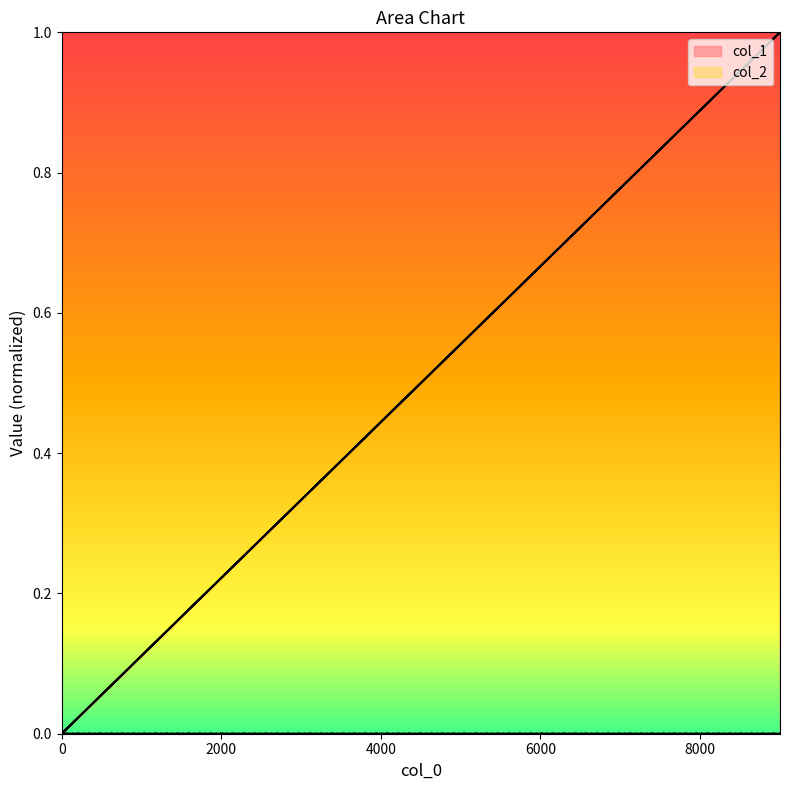

Is this an area chart (filled region under the line)?

No